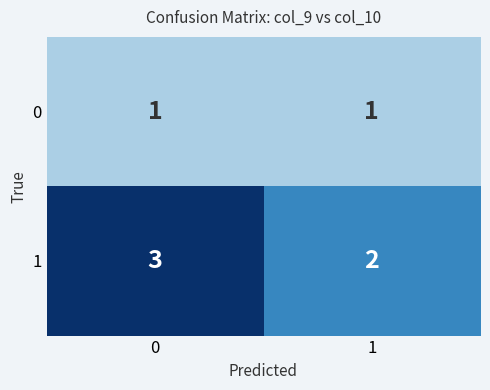

Rank the series by their average value, from lowest to highest.

0, 1